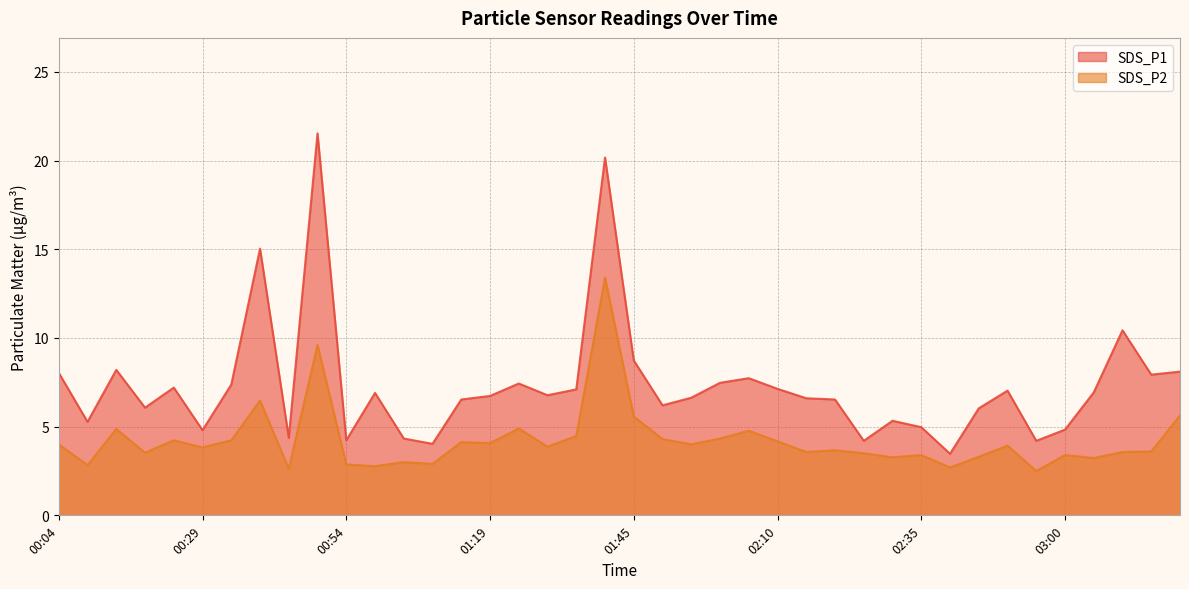

What is the sum of all SDS_P2 values?

169.0